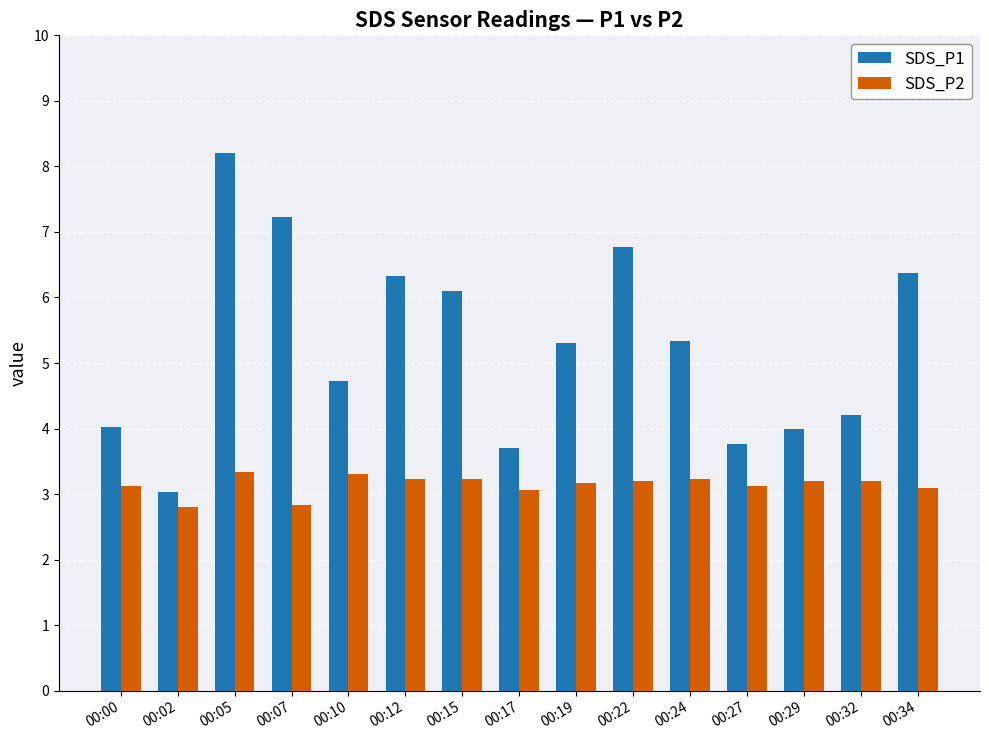

At which category is the sum across all series the highest?

00:05